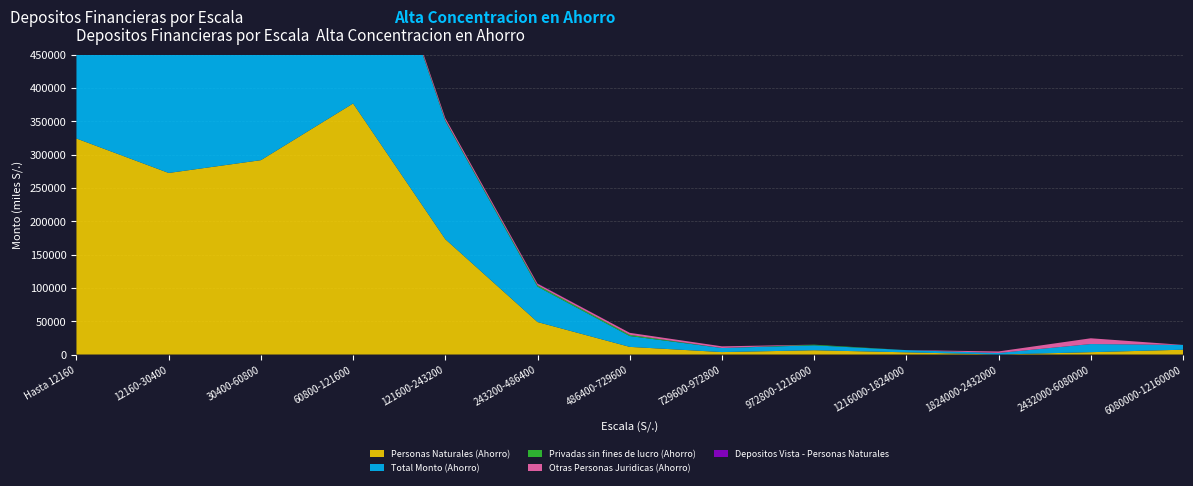

Reading right to left, extract all data points from this chart.

Personas Naturales (Ahorro): 6080000-12160000=7213.4	2432000-6080000=3521.4	1824000-2432000=0.0	1216000-1824000=3302.6	972800-1216000=6397.0	729600-972800=3653.3	486400-729600=11456.4	243200-486400=48726.0	121600-243200=172983.6	60800-121600=376572.0	30400-60800=291527.0	12160-30400=272331.0	Hasta 12160=324018.2
Total Monto (Ahorro): 6080000-12160000=7213.4	2432000-6080000=12181.8	1824000-2432000=2314.7	1216000-1824000=3302.6	972800-1216000=7386.4	729600-972800=6129.1	486400-729600=16263.5	243200-486400=53129.6	121600-243200=177349.6	60800-121600=379633.6	30400-60800=293837.0	12160-30400=273528.2	Hasta 12160=325219.7
Privadas sin fines de lucro (Ahorro): 6080000-12160000=0.0	2432000-6080000=0.0	1824000-2432000=0.0	1216000-1824000=0.0	972800-1216000=989.4	729600-972800=0.0	486400-729600=1861.7	243200-486400=2032.1	121600-243200=1330.6	60800-121600=1112.8	30400-60800=1141.2	12160-30400=534.1	Hasta 12160=362.1
Otras Personas Juridicas (Ahorro): 6080000-12160000=0.0	2432000-6080000=8660.4	1824000-2432000=2314.7	1216000-1824000=0.0	972800-1216000=0.0	729600-972800=2475.8	486400-729600=2945.4	243200-486400=2371.5	121600-243200=3035.4	60800-121600=1948.8	30400-60800=1168.7	12160-30400=663.1	Hasta 12160=839.4
Depositos Vista - Personas Naturales: 6080000-12160000=0.0	2432000-6080000=0.0	1824000-2432000=0.0	1216000-1824000=0.0	972800-1216000=0.0	729600-972800=0.0	486400-729600=0.0	243200-486400=328.3	121600-243200=0.0	60800-121600=0.0	30400-60800=0.0	12160-30400=52.3	Hasta 12160=104.5